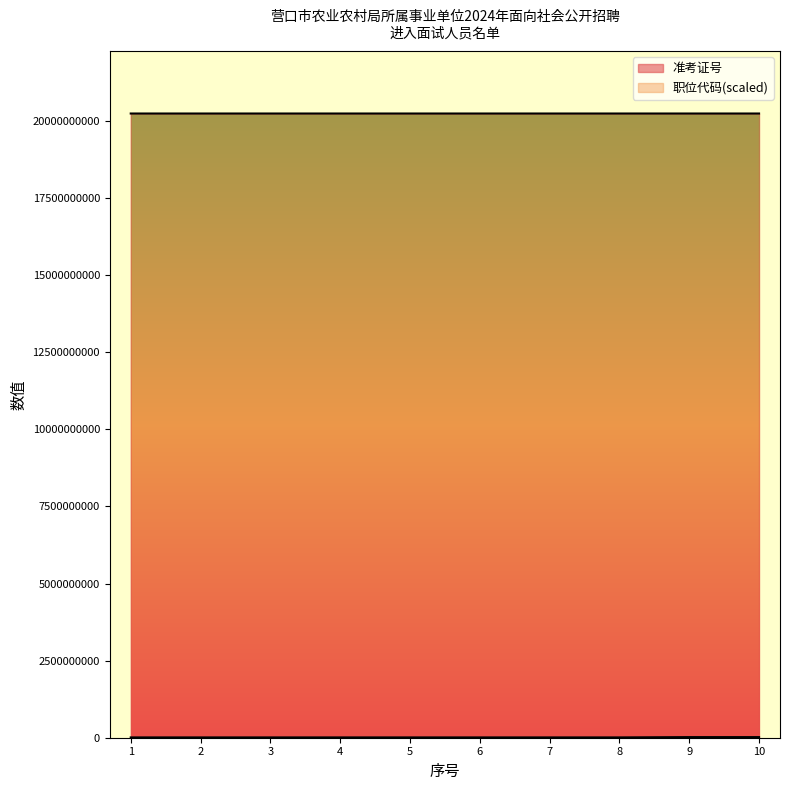

What is the spread (max minus min) of values at 9?

20220102222